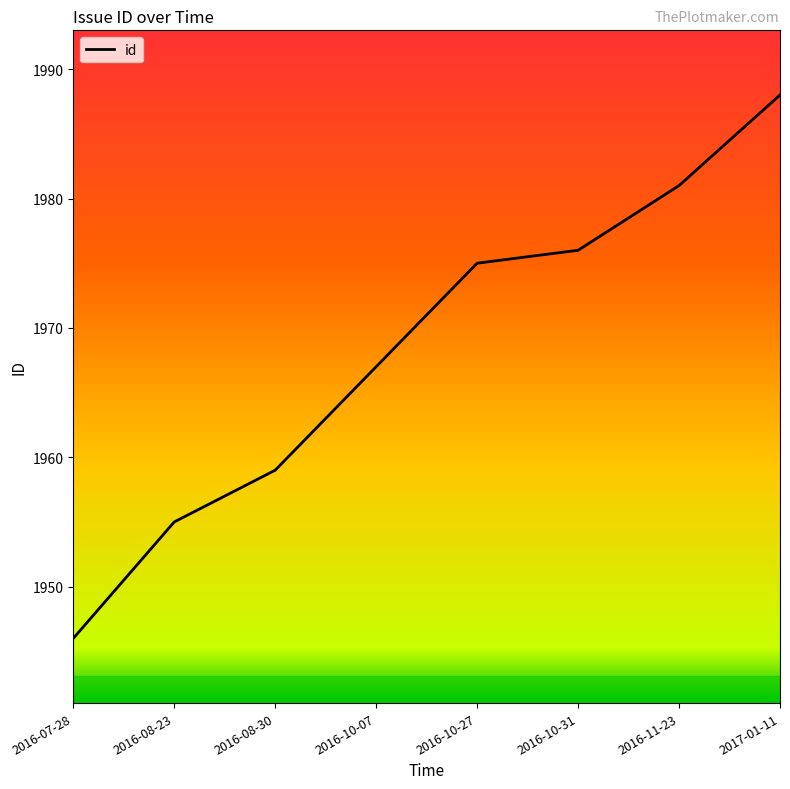

The value at 2017-01-11 is 2982. True or false?

False